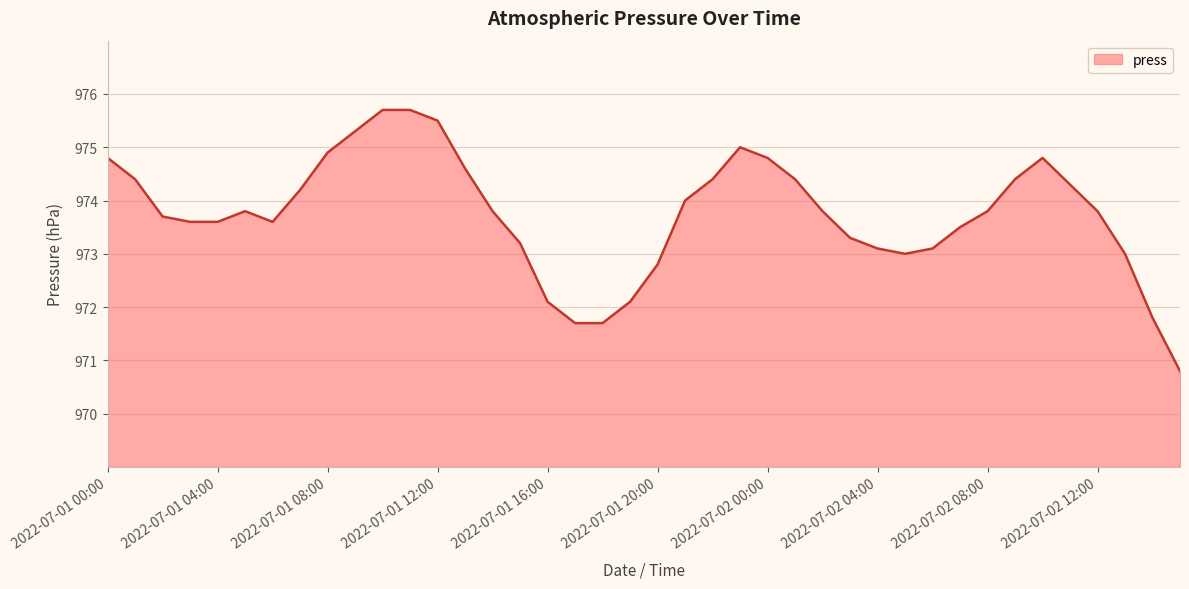

What is the difference between the maximum and minimum values?

4.9